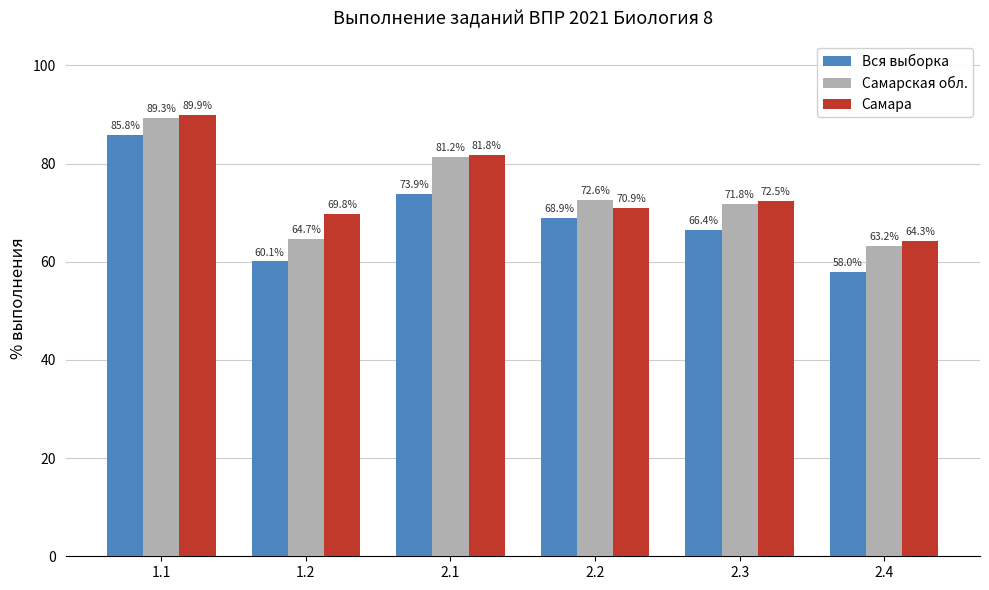

What is the spread (max minus min) of values at 1.1?

4.2